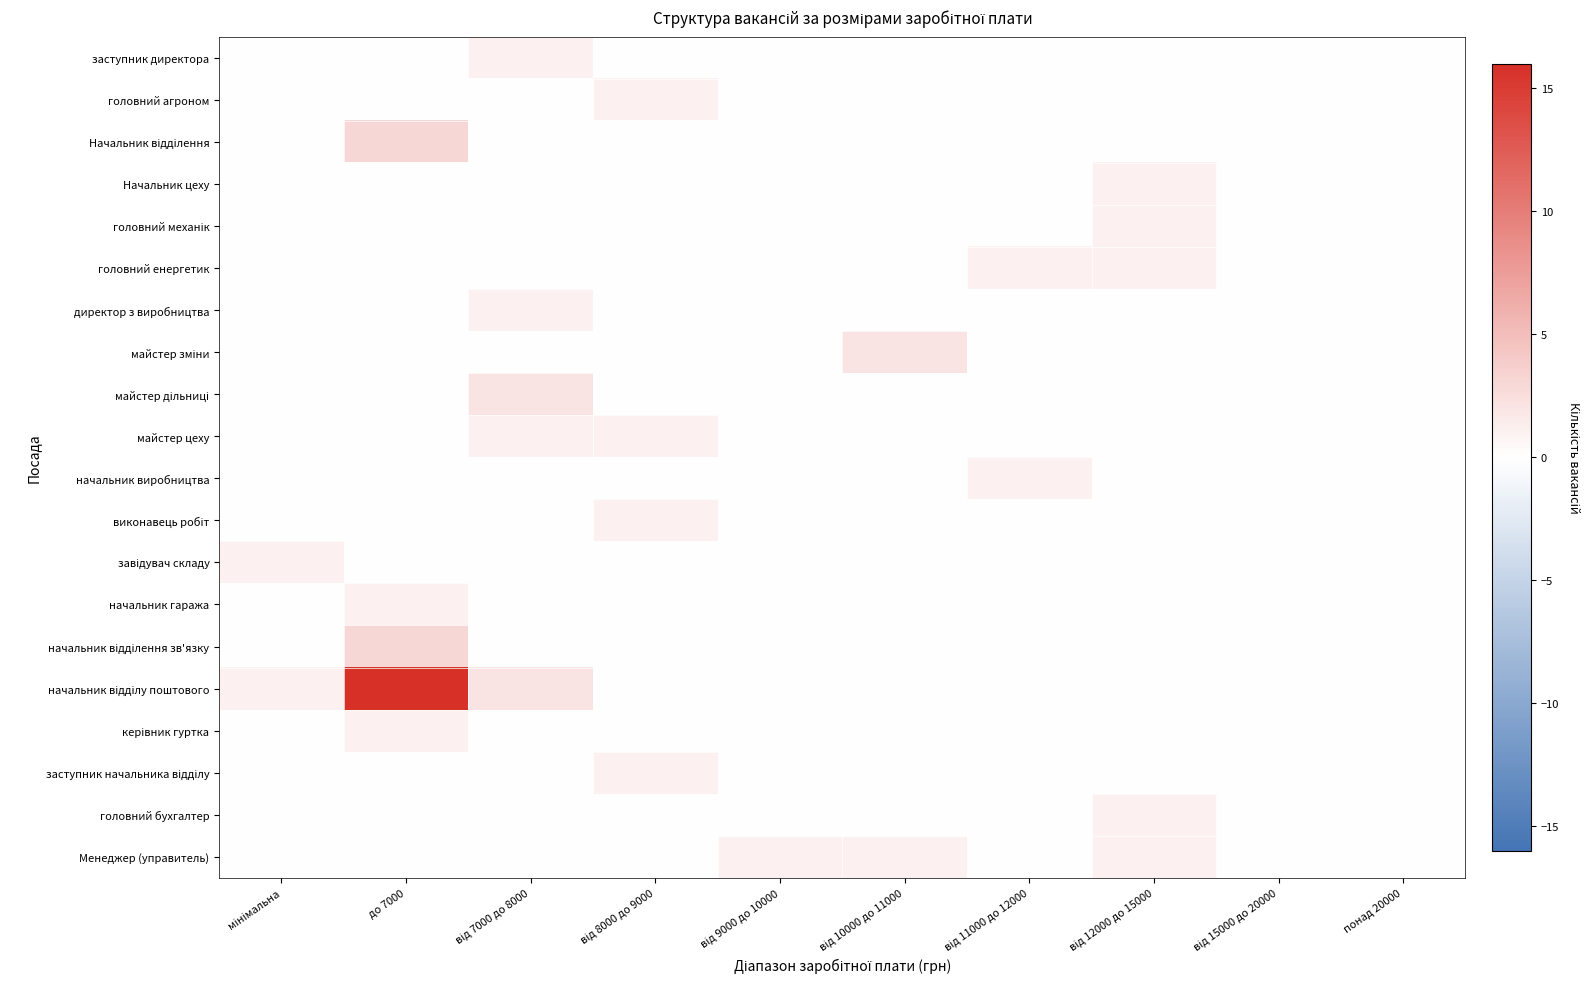

What is the maximum value shown in the chart?

16